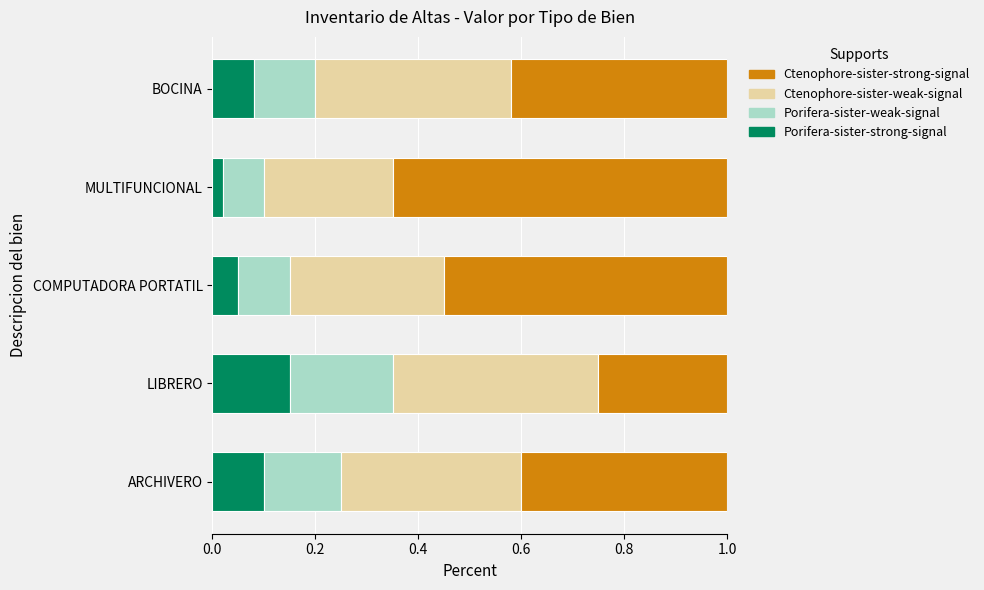

What is the total value across all series at LIBRERO?

1.0